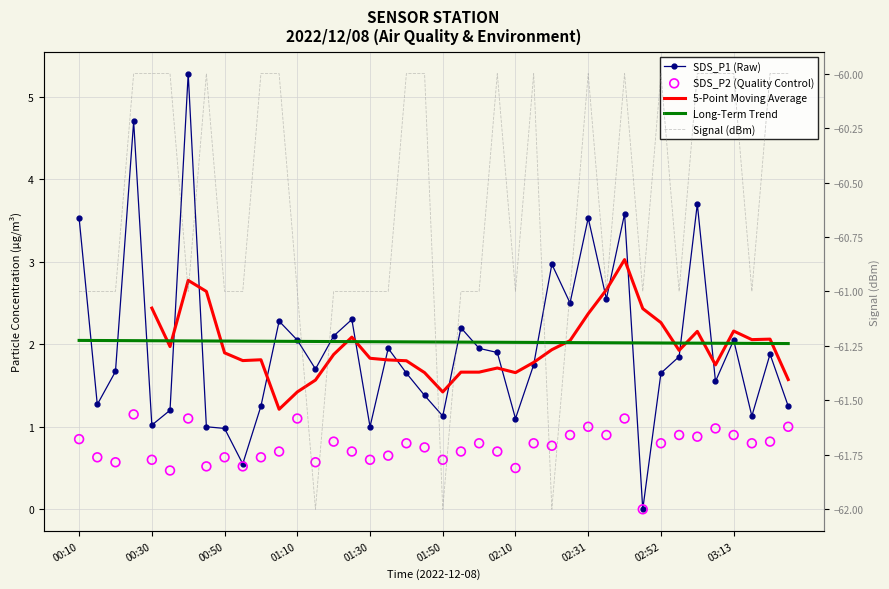

Which series contains the highest Y value?

SDS_P1 (Raw)